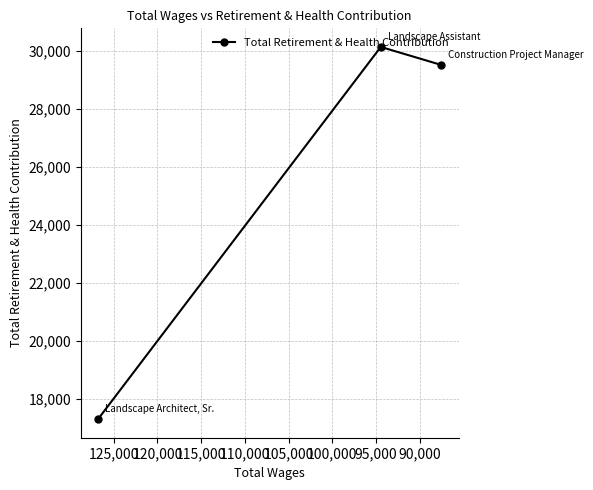

How many categories are shown in the chart?

3